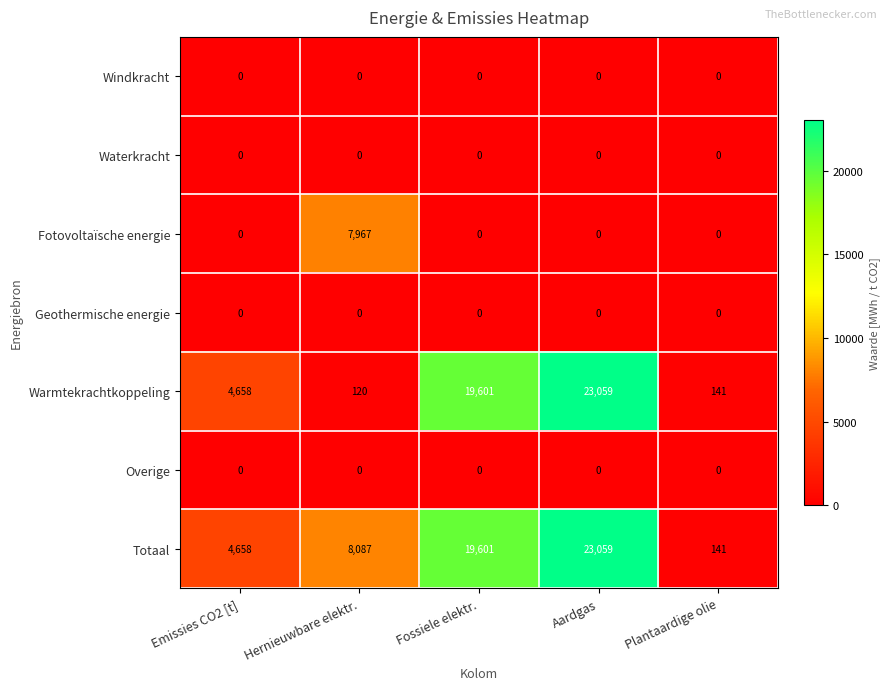

Which series has the largest total across all categories?

Totaal